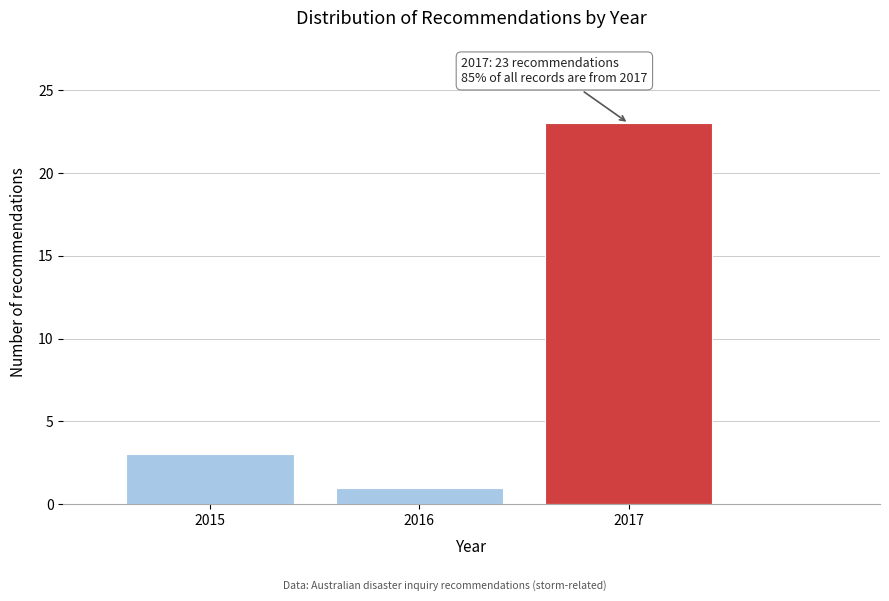

Reading left to right, transcribe all the data shown in this chart.

2015=3	2016=1	2017=23